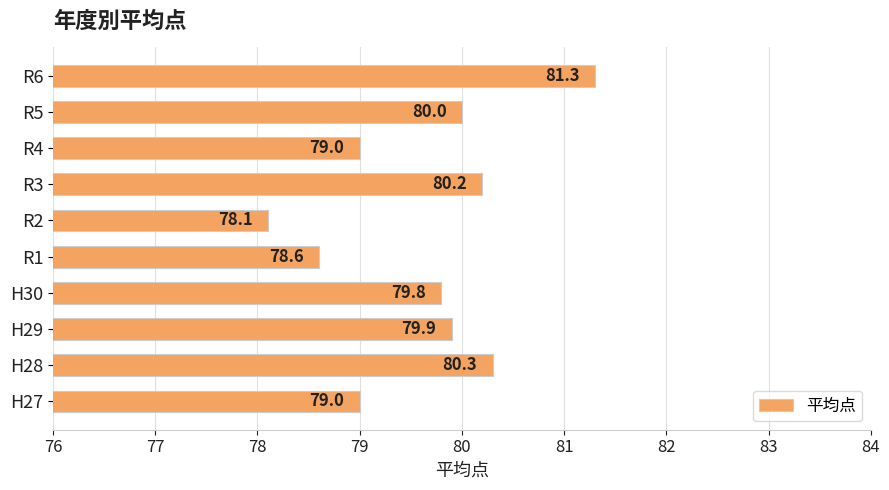

Reading bottom to top, list all the values displayed in this chart.

H27=79.0	H28=80.3	H29=79.9	H30=79.8	R1=78.6	R2=78.1	R3=80.2	R4=79.0	R5=80.0	R6=81.3